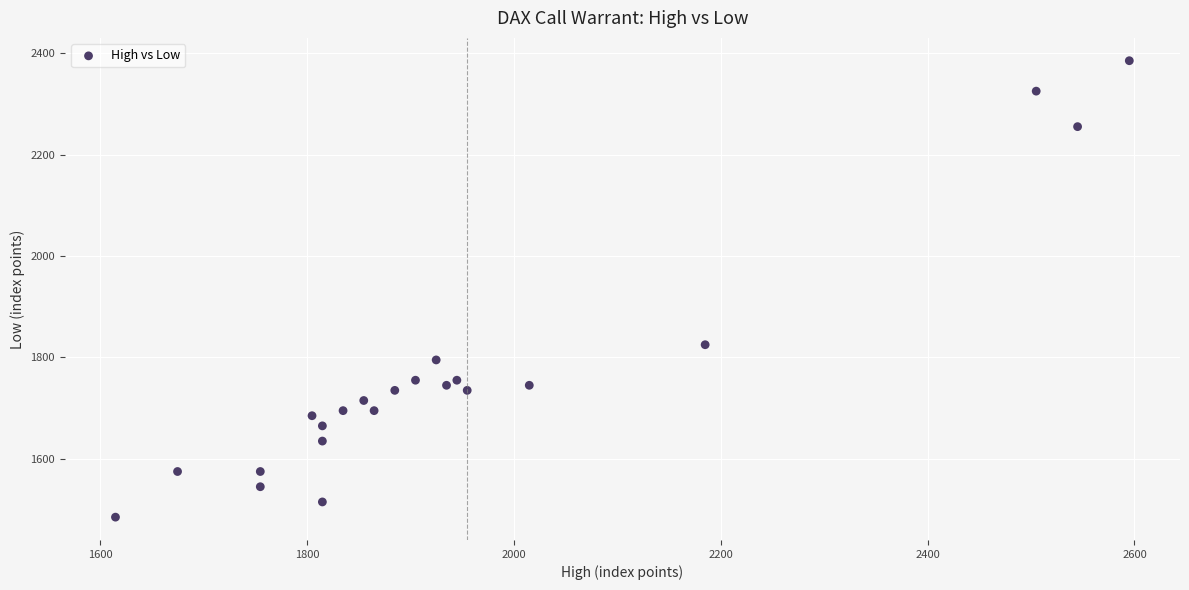

What is the range of X values (max minus min)?

980